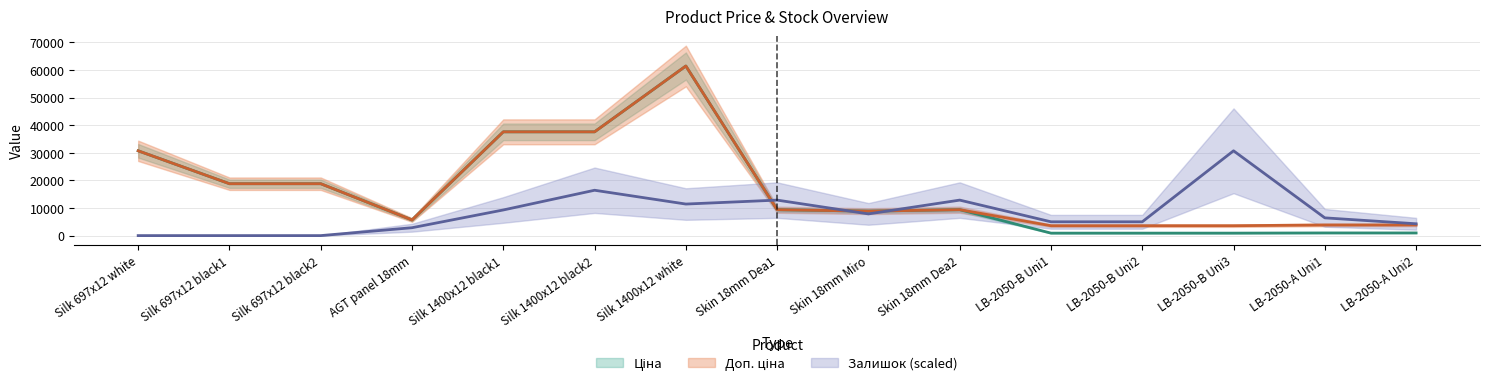

What is the total value across all series at LB-2050-B Uni3?

35196.6